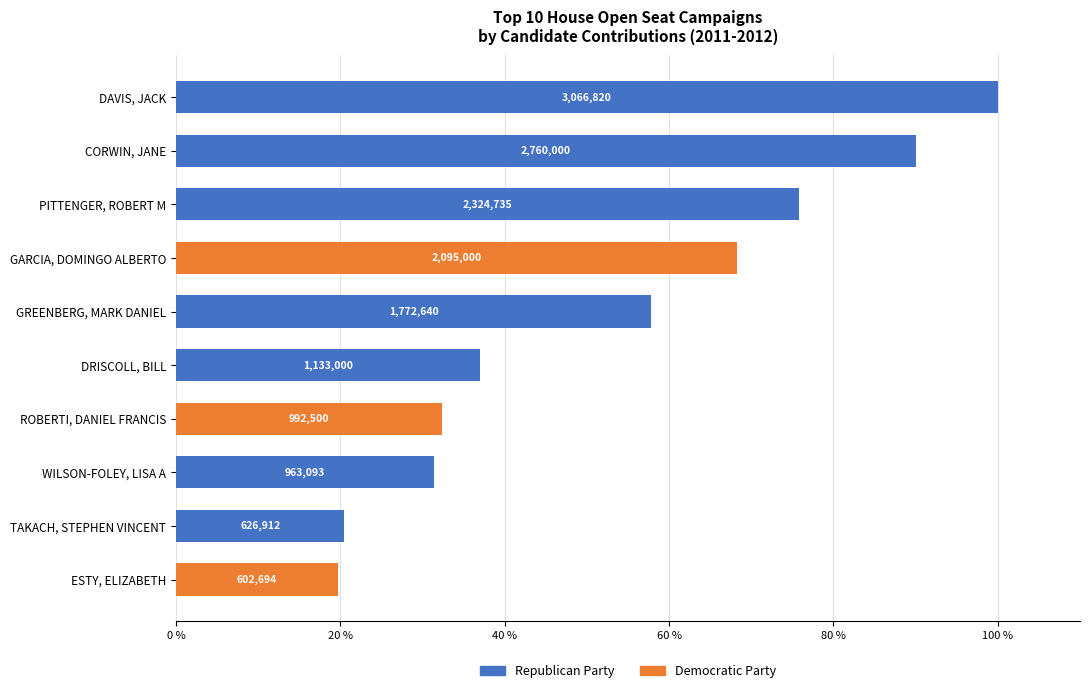

What are all the series names shown in the legend?

Republican Party, Democratic Party